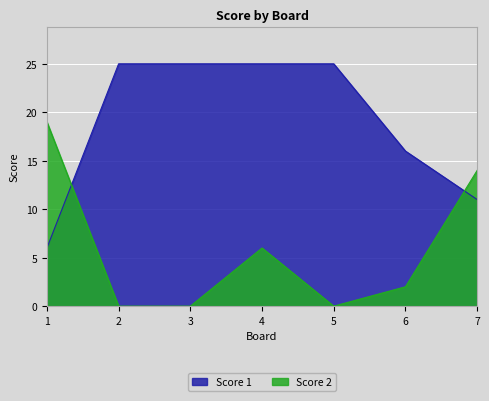

Reading left to right, transcribe all the data shown in this chart.

Score 1: 1=6	2=25	3=25	4=25	5=25	6=16	7=11
Score 2: 1=19	2=0	3=0	4=6	5=0	6=2	7=14